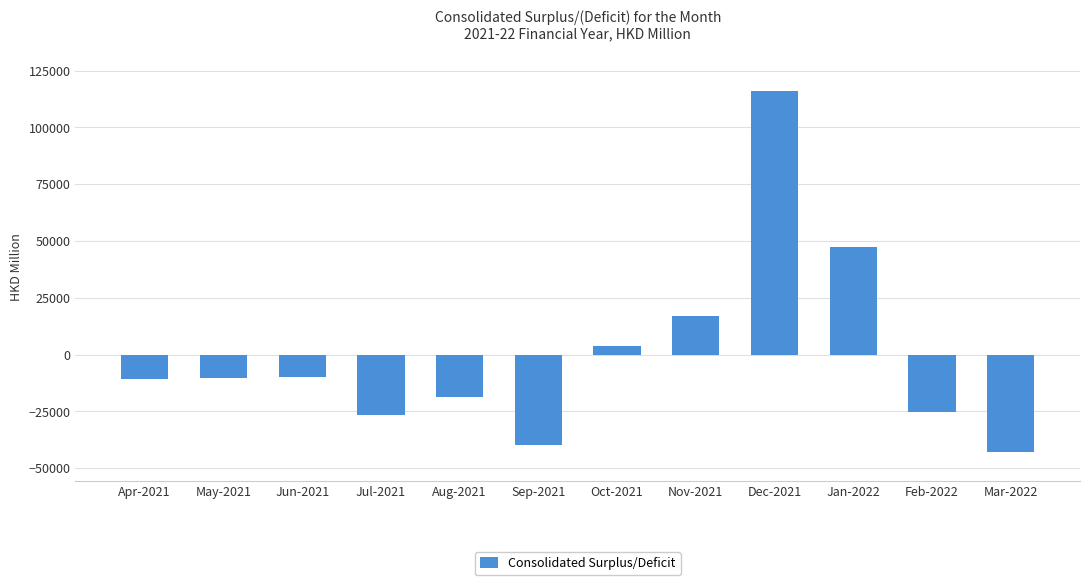

Which label corresponds to the largest value in the chart?

Dec-2021